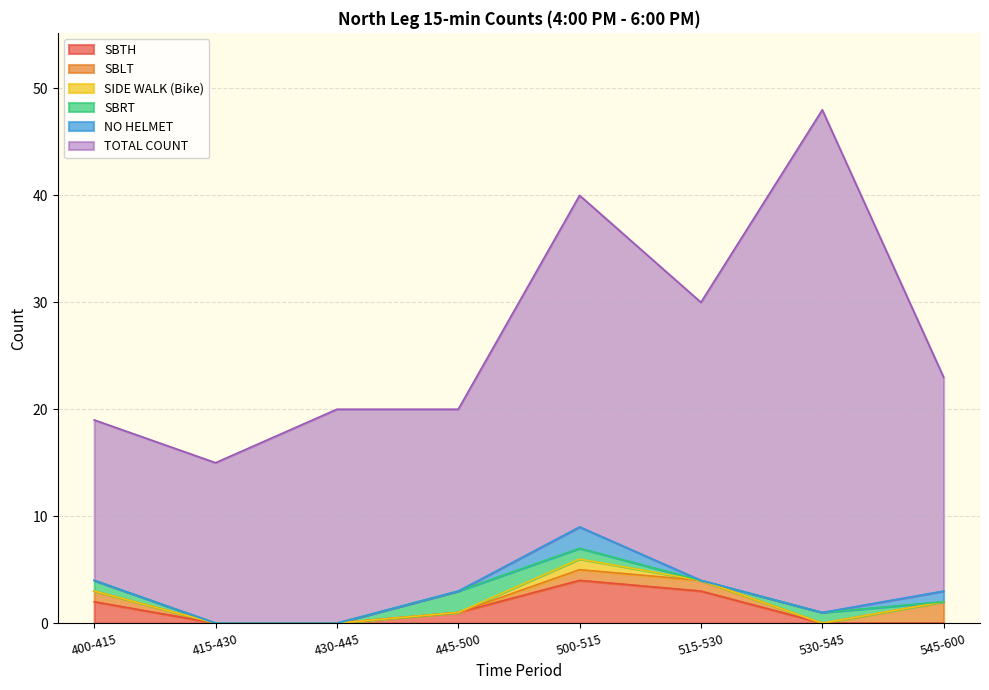

The SIDE WALK (Bike) series shows 2 at 500-515. True or false?

False